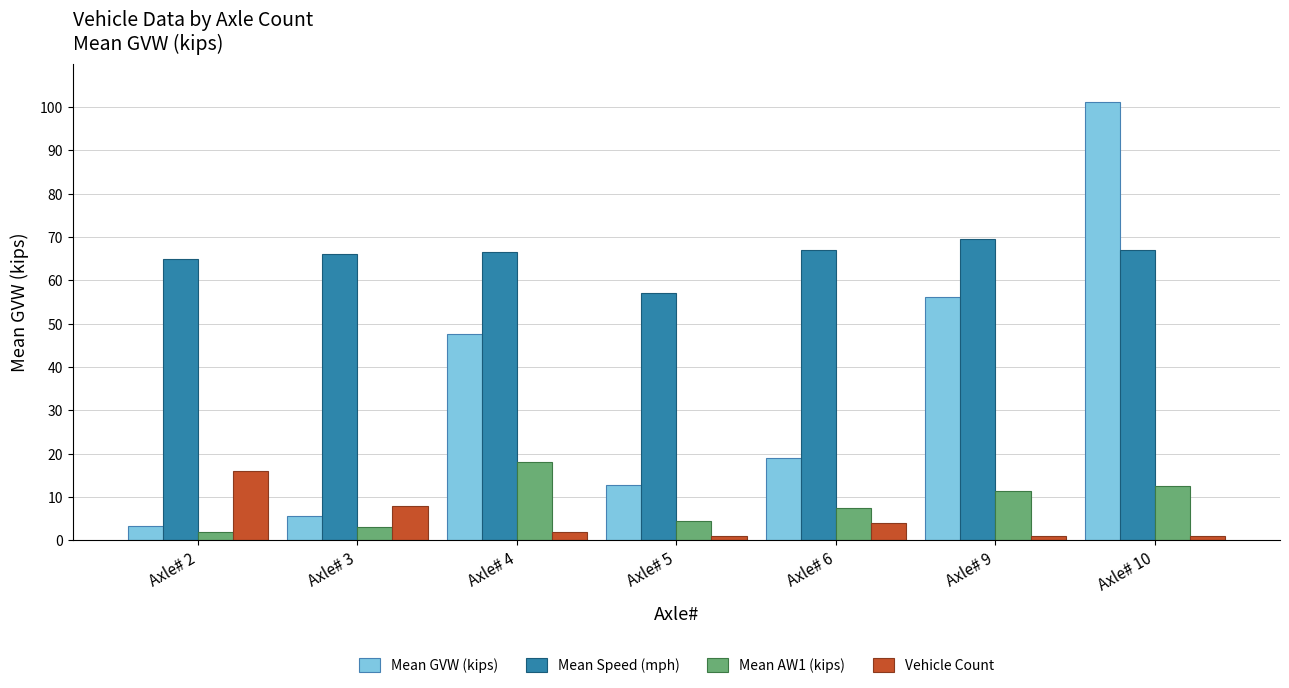

Rank the series at Axle# 4 from highest to lowest value.

Mean Speed (mph), Mean GVW (kips), Mean AW1 (kips), Vehicle Count